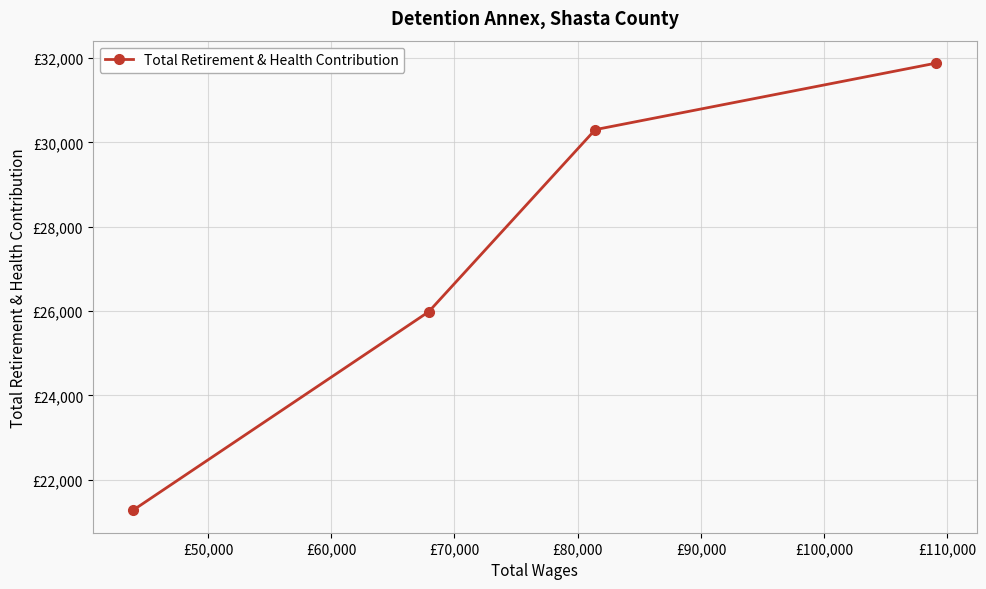

What is the sum of all values?

109440